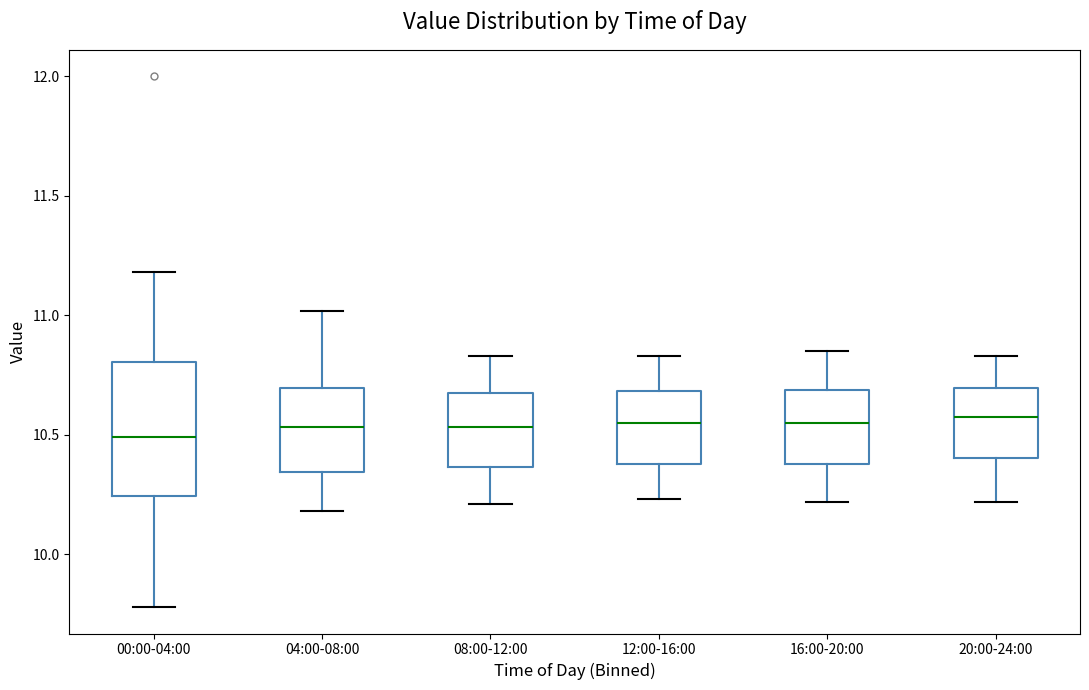

Reading left to right, read every box against the y-axis: the position of its median line, the range the box covers, and the ends of its whiskers. The values are not printed on the chart, so give them approximately, as read against the axis.

00:00-04:00: median 10.50, box 10.25 to 10.80, whiskers 9.80 to 11.20
04:00-08:00: median 10.55, box 10.35 to 10.70, whiskers 10.20 to 11.00
08:00-12:00: median 10.55, box 10.35 to 10.70, whiskers 10.20 to 10.85
12:00-16:00: median 10.55, box 10.40 to 10.70, whiskers 10.25 to 10.85
16:00-20:00: median 10.55, box 10.40 to 10.70, whiskers 10.20 to 10.85
20:00-24:00: median 10.60, box 10.40 to 10.70, whiskers 10.20 to 10.85